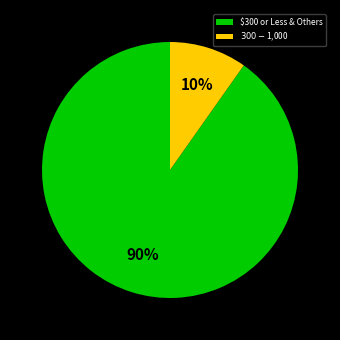

To the nearest percent, what is the average slice percentage?

50%